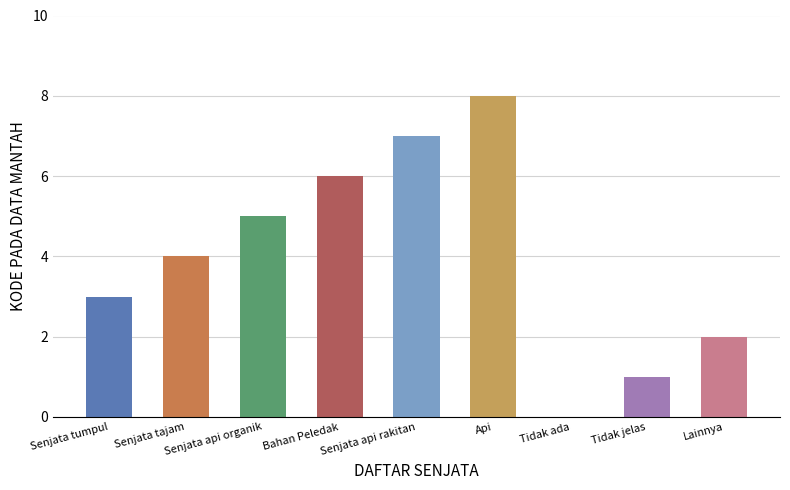

What is the difference between the maximum and minimum values?

8